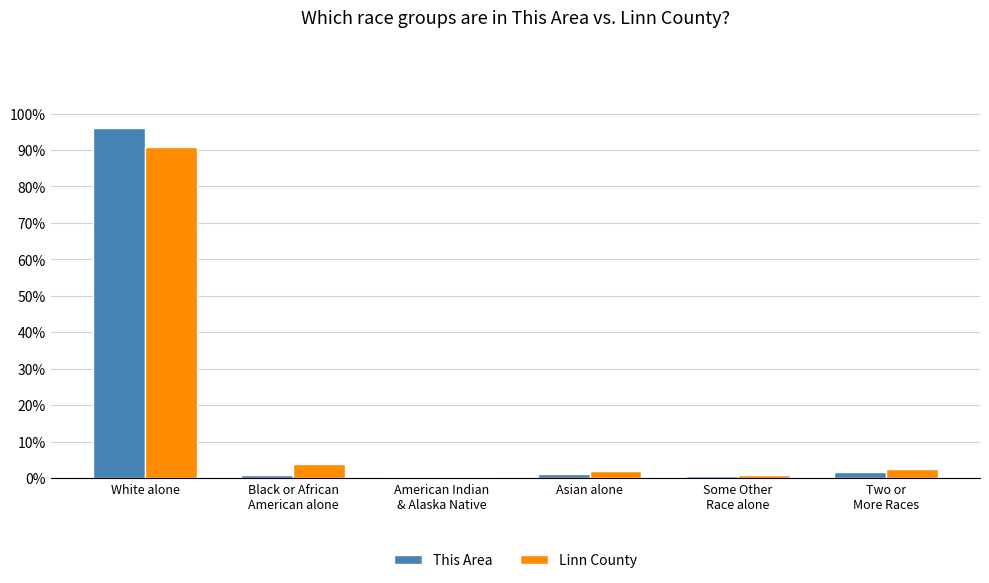

What is the approximate value of Linn County at White alone?

90.9